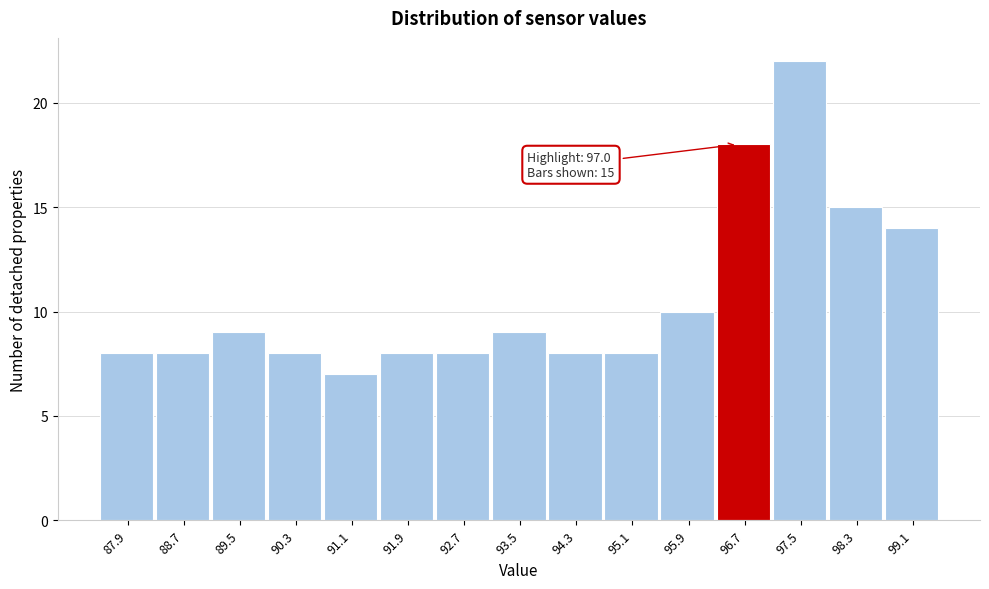

Reading left to right, what are all the values shown in this chart?

8	8	9	8	7	8	8	9	8	8	10	18	22	15	14